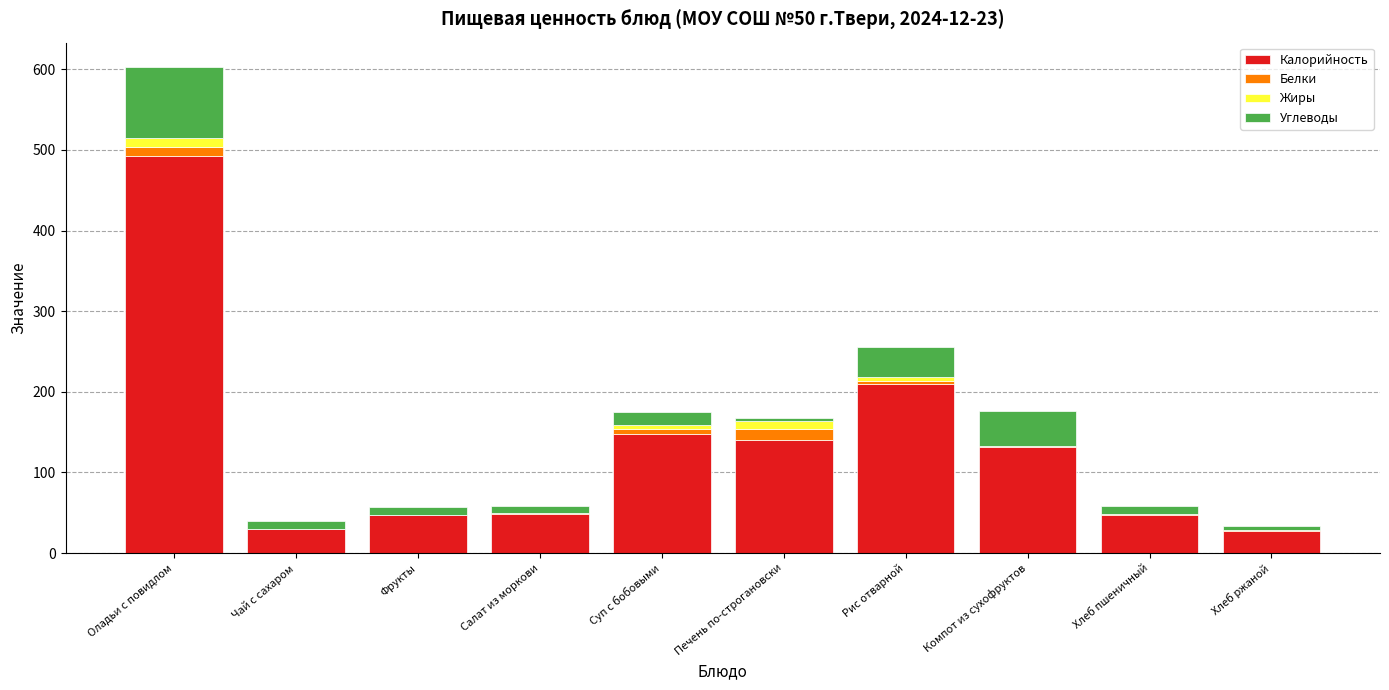

At which category is the sum across all series the highest?

Оладьи с повидлом